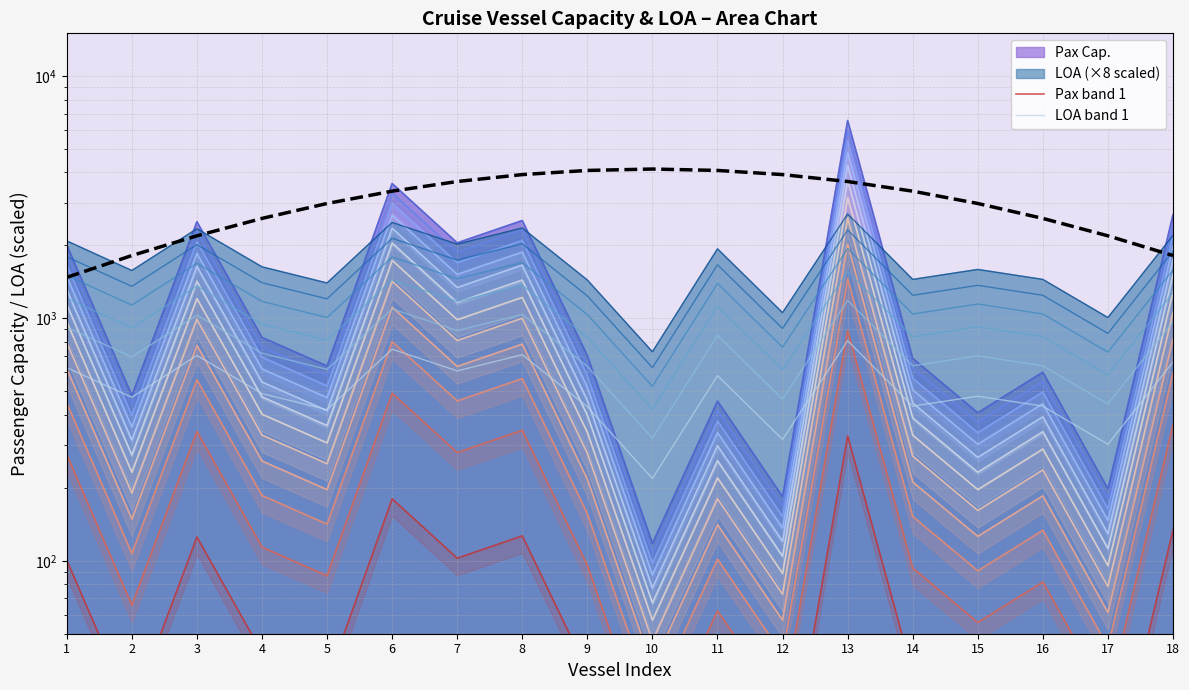

True or false: LOA band 1 has more than 0 interior local peaks.

True